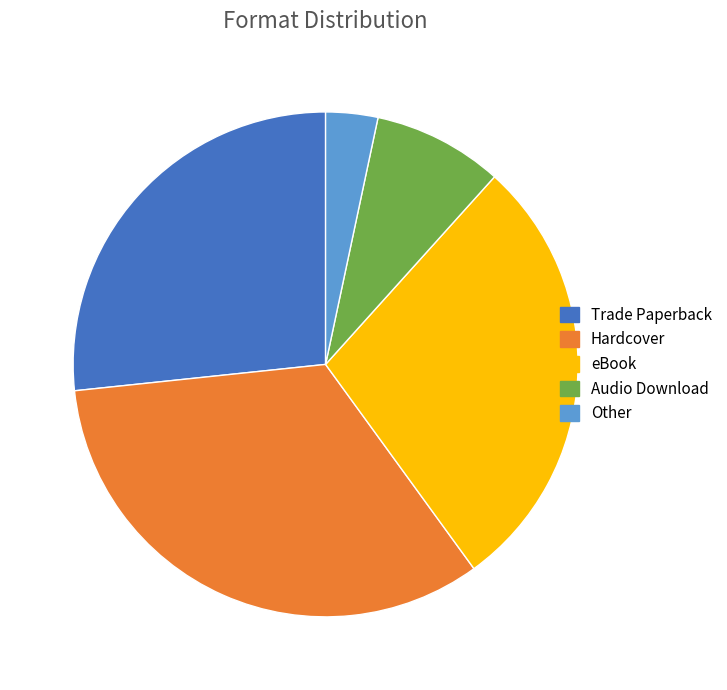

Approximately how many times larger is the value at Audio Download compared to Other?

2.5